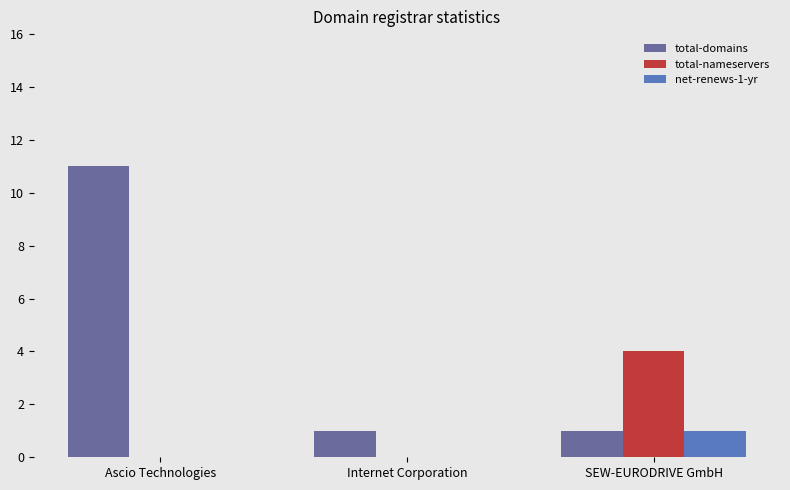

What is the total value across all series at Ascio Technologies?

11